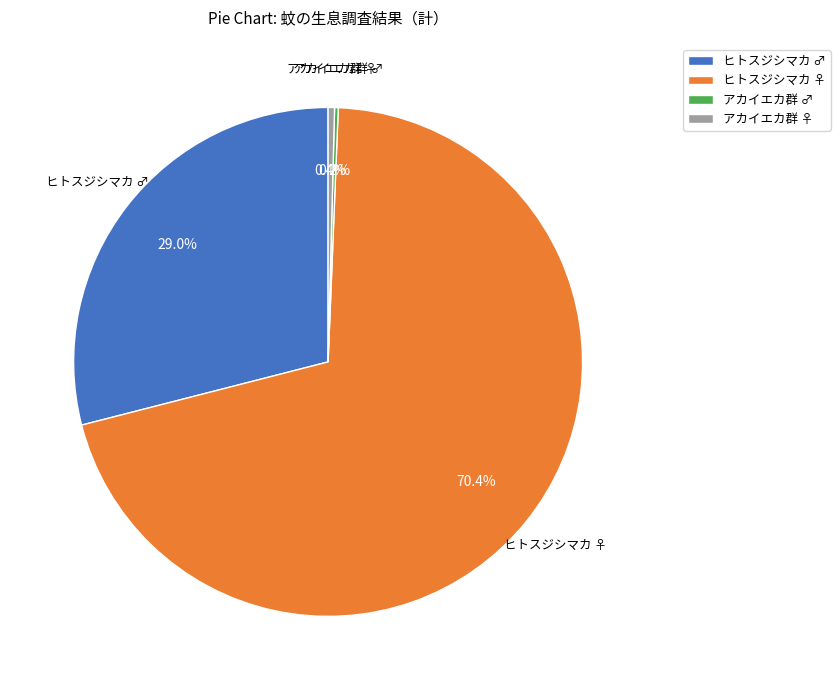

Which slice represents more than half of the pie?

ヒトスジシマカ ♀